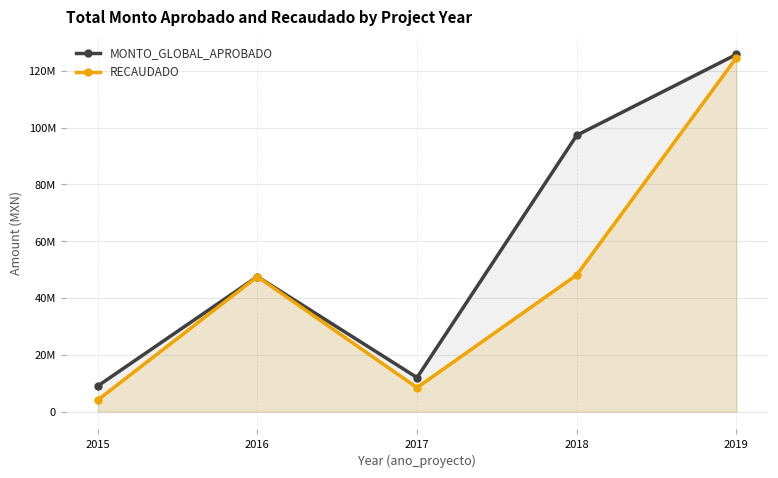

At 2017, list the series in order from largest to smallest.

MONTO_GLOBAL_APROBADO, RECAUDADO